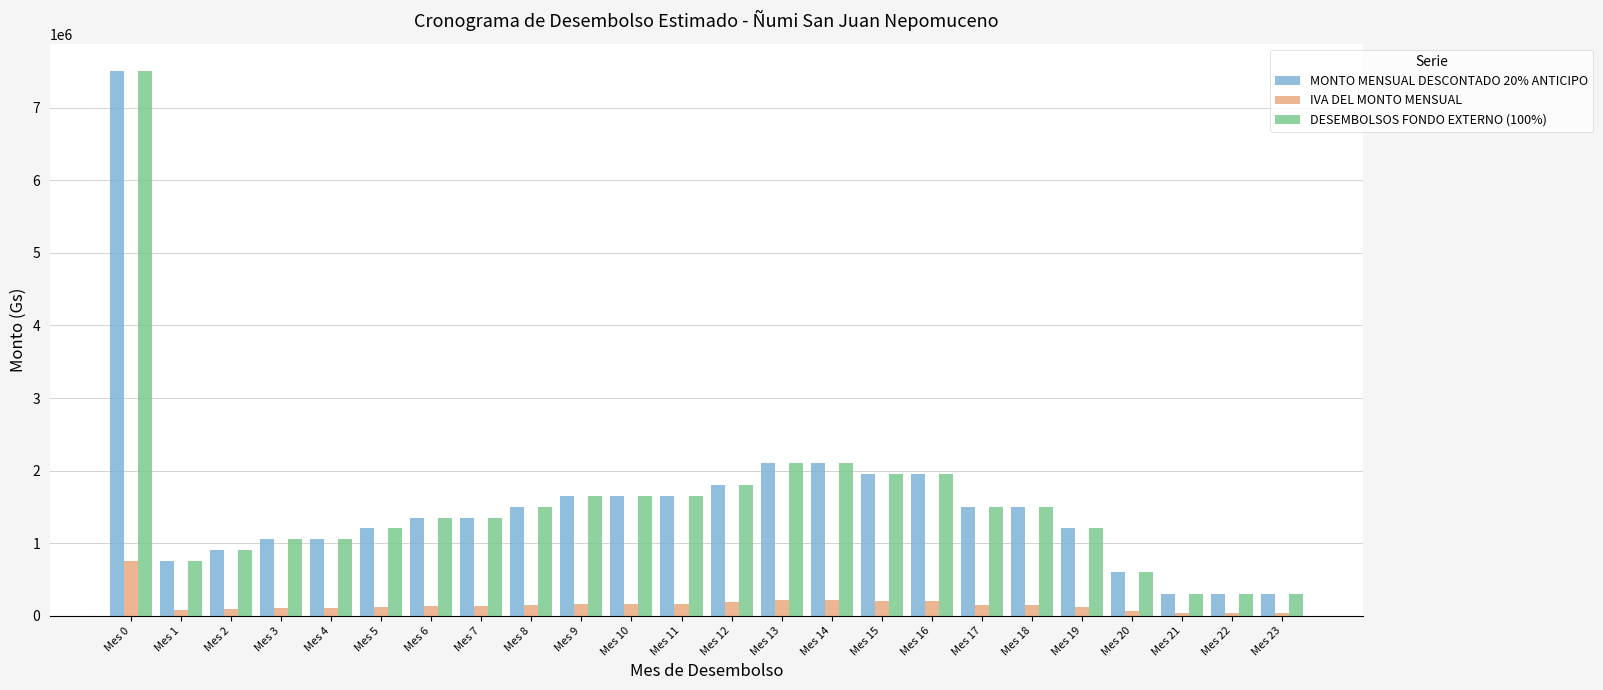

At which category is the sum across all series the highest?

Mes 0